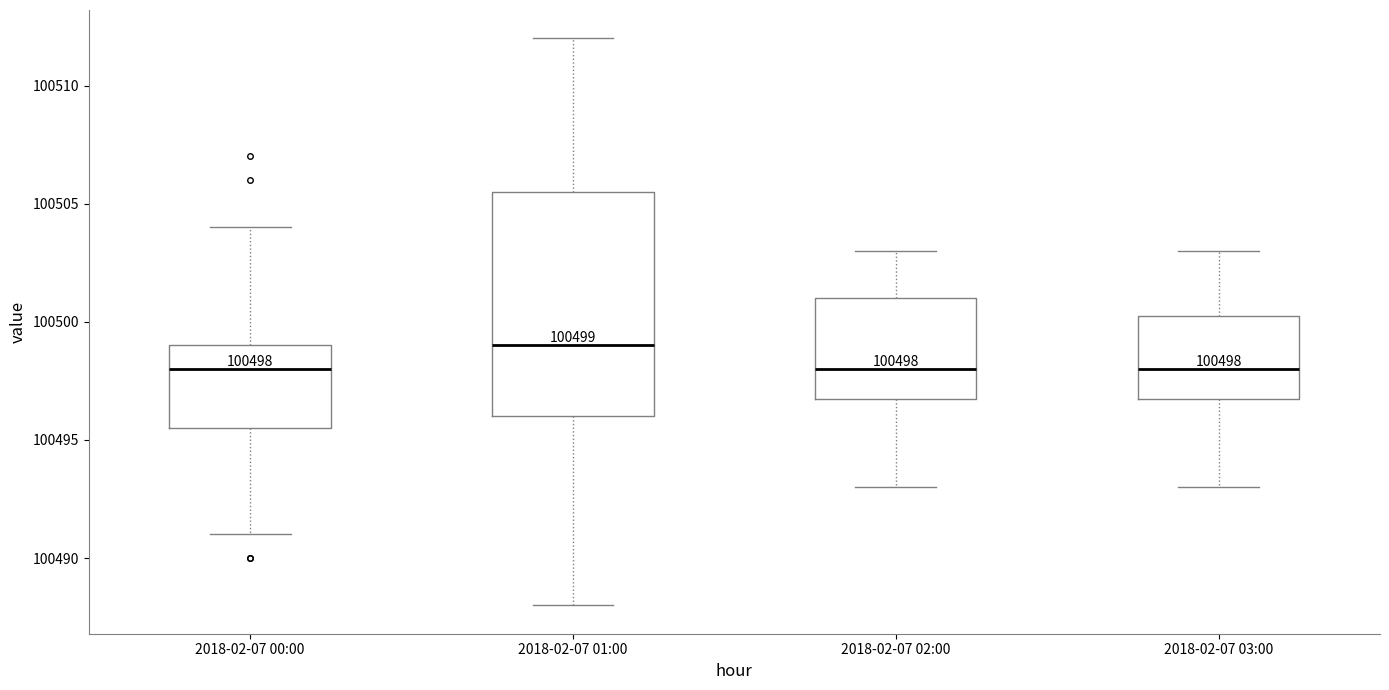

Which box is the tallest, from its lower edge to its upper edge?

2018-02-07 01:00